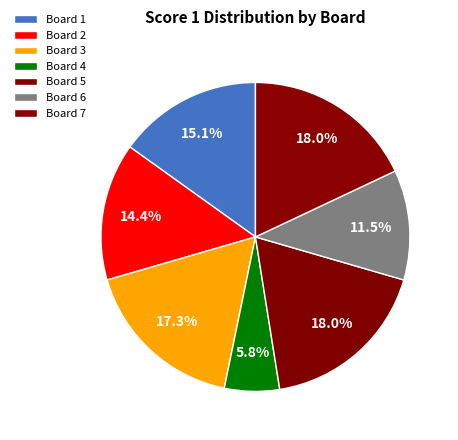

Count the number of slices in the pie.

7